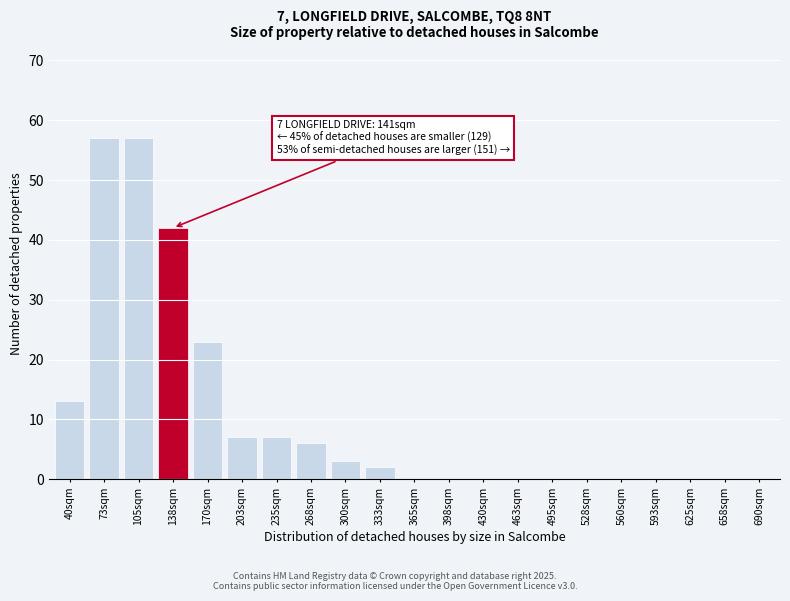

Reading left to right, what are all the values shown in this chart?

40sqm=13	73sqm=57	105sqm=57	138sqm=42	170sqm=23	203sqm=7	235sqm=7	268sqm=6	300sqm=3	333sqm=2	365sqm=0	398sqm=0	430sqm=0	463sqm=0	495sqm=0	528sqm=0	560sqm=0	593sqm=0	625sqm=0	658sqm=0	690sqm=0